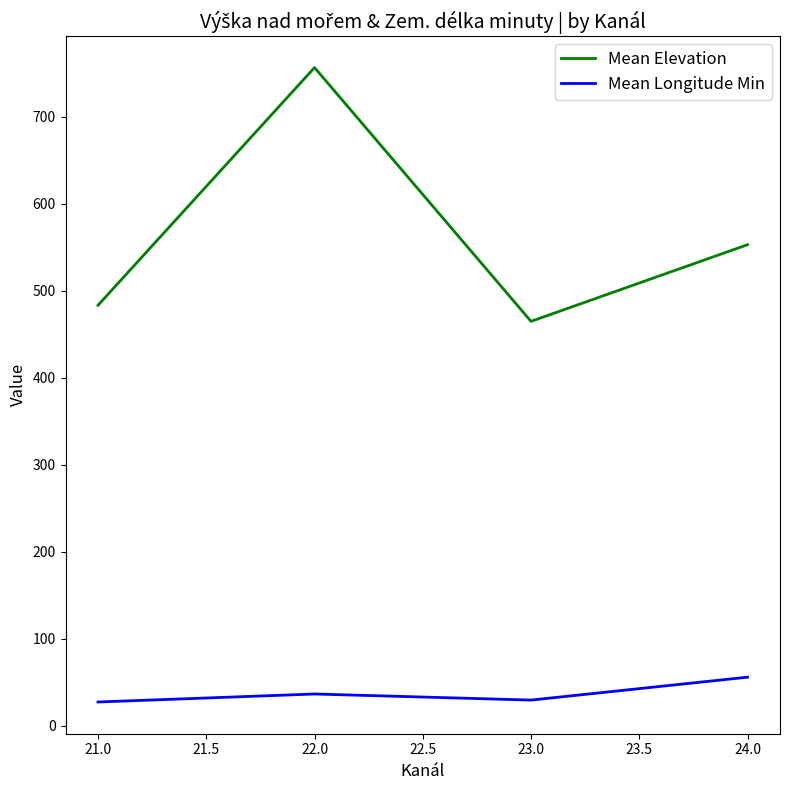

What is the difference between the second highest and minimum values in the Mean Longitude Min series?

9.2